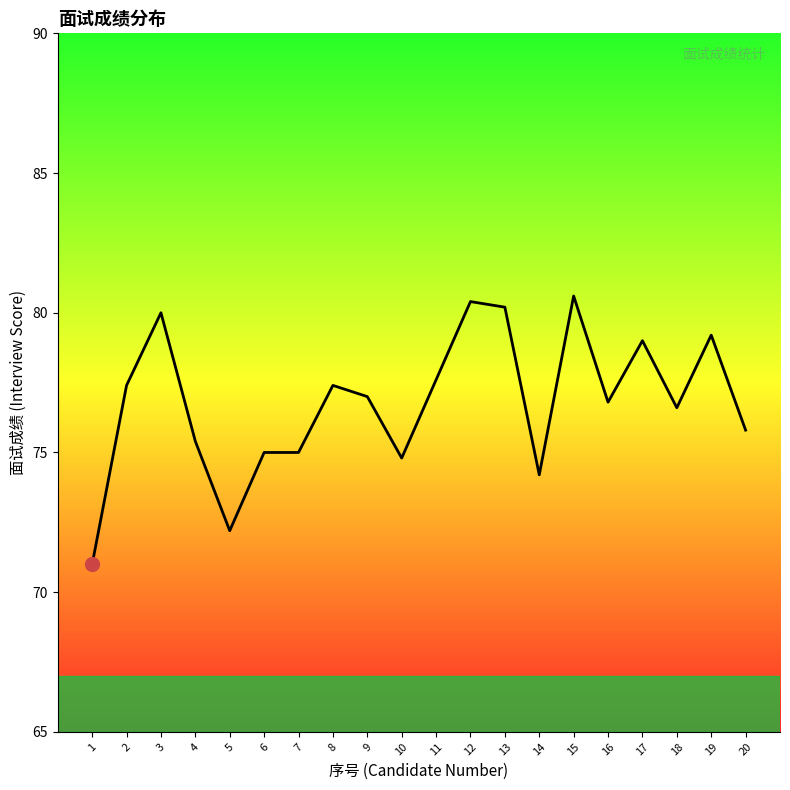

Which has a higher value, 12 or 4?

12